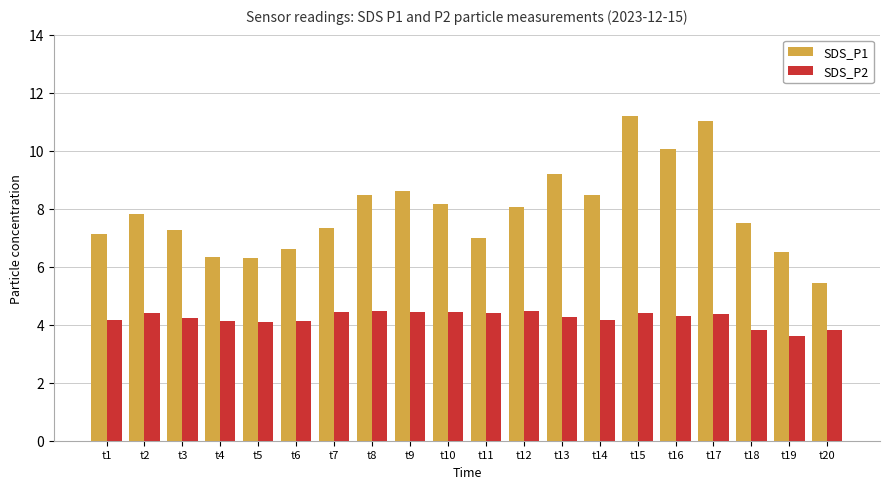

What is the greatest value displayed?

11.2